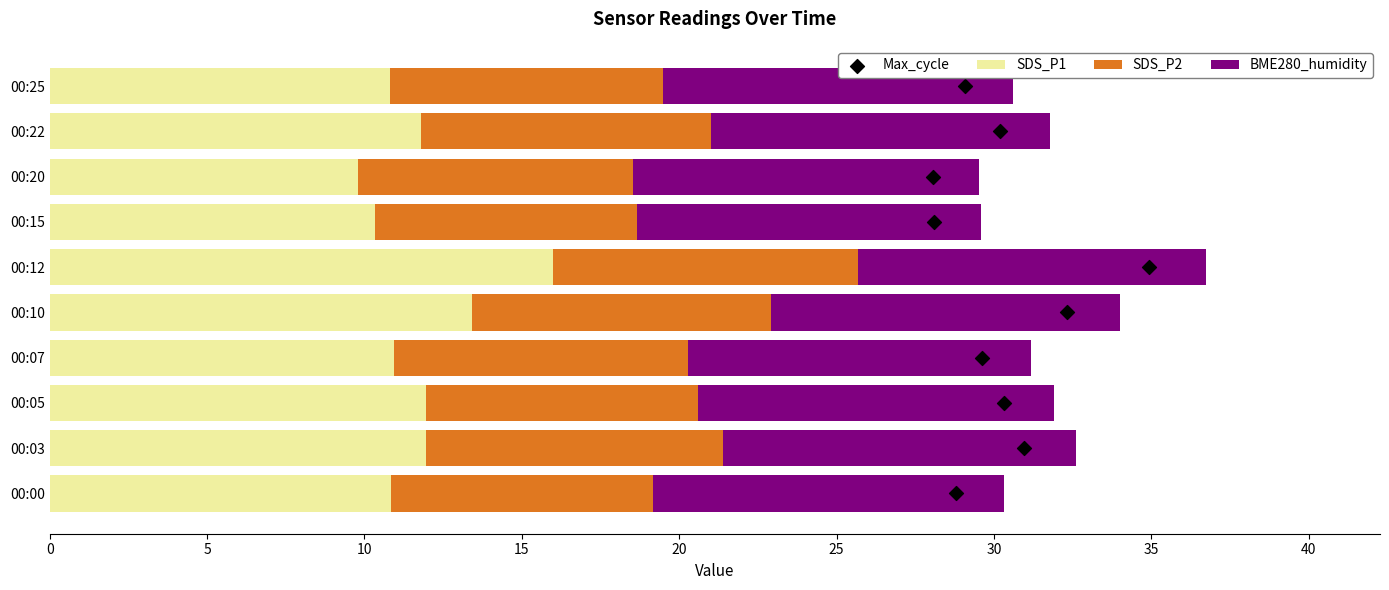

Which series has the widest spread of Y values?

SDS_P1